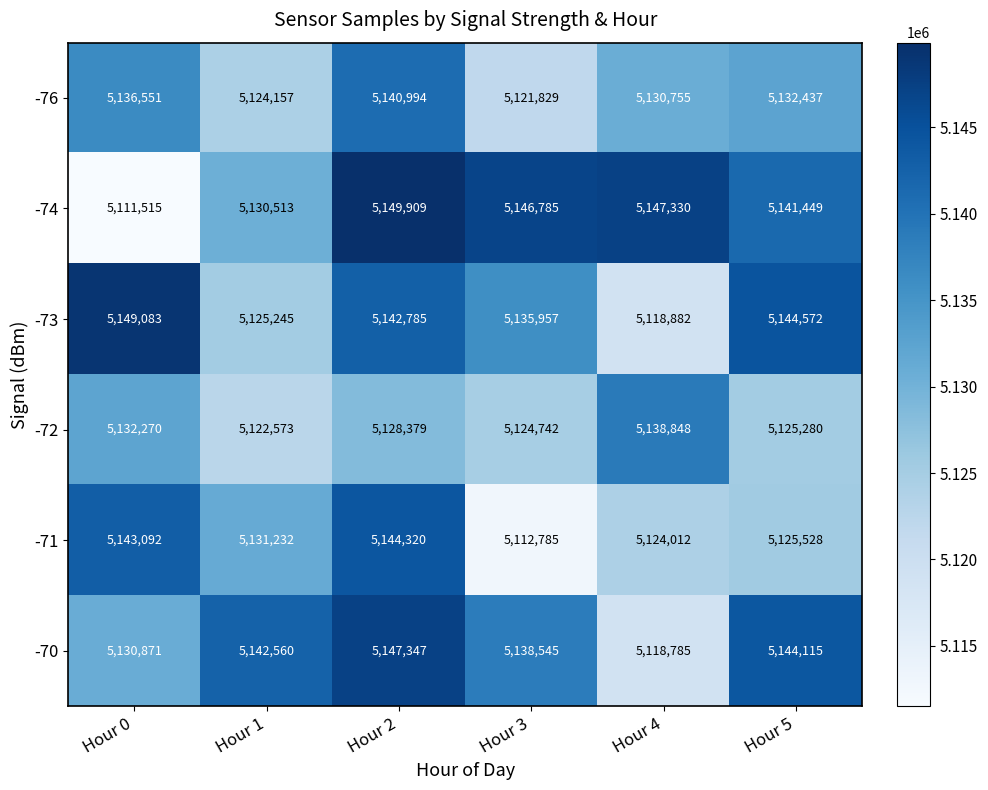

The value of -71 at Hour 5 is 5125528. True or false?

True